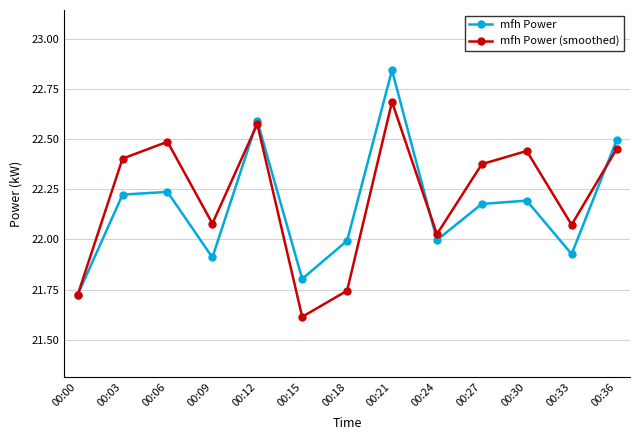

Rank the series by their average value, from highest to lowest.

mfh Power (smoothed), mfh Power